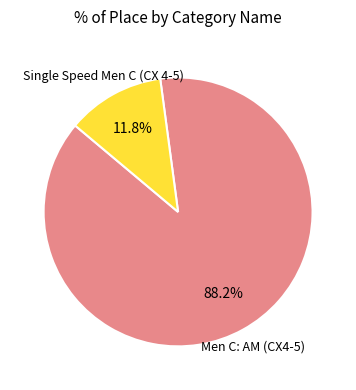

How many slices are in this pie chart?

2